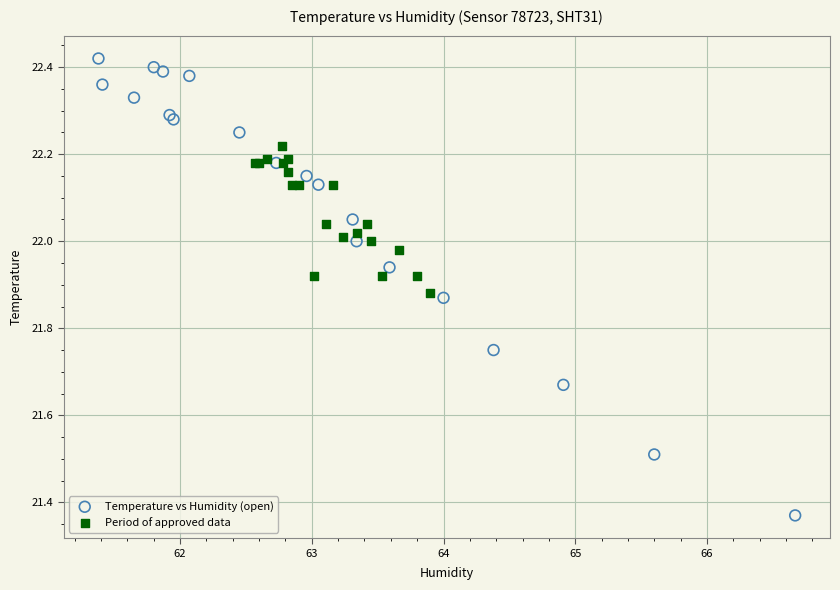

Which series reaches the maximum Y coordinate?

Temperature vs Humidity (open)